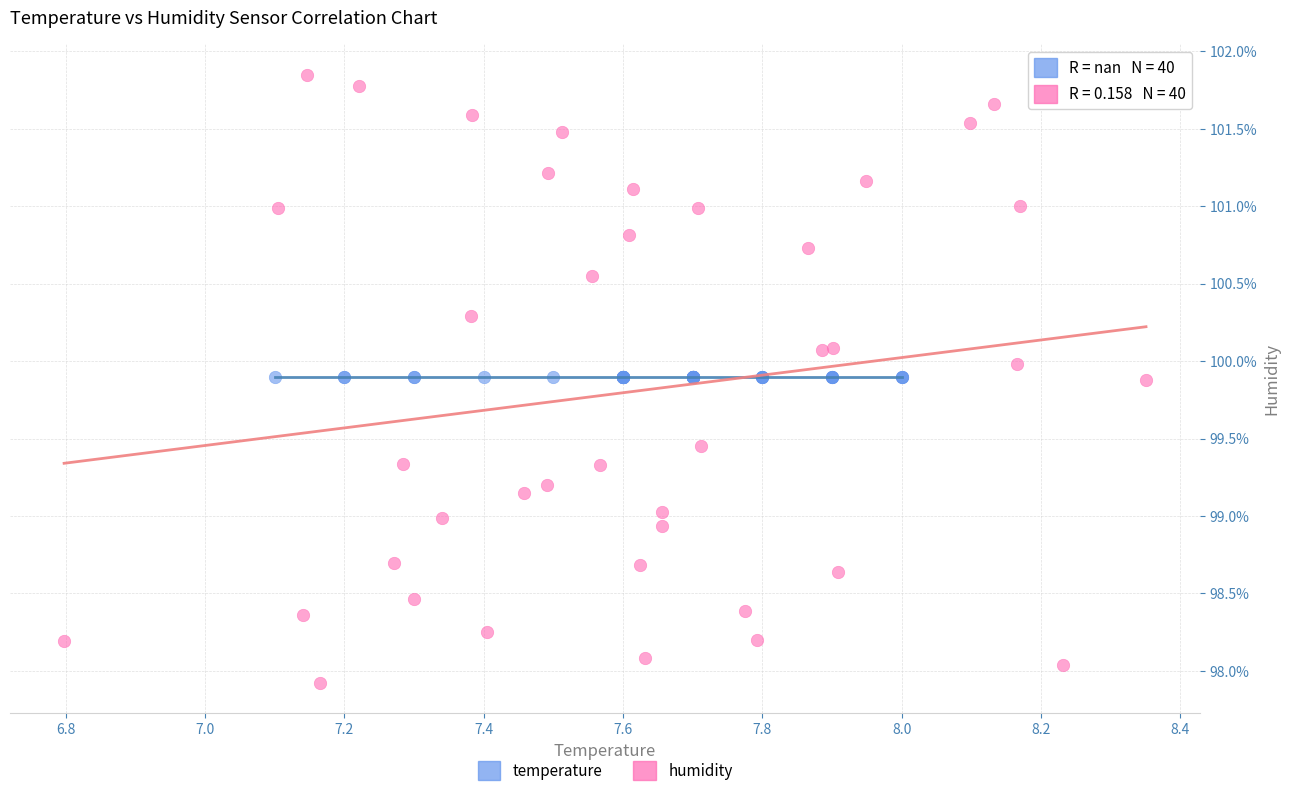

Which series contains the lowest Y value?

humidity